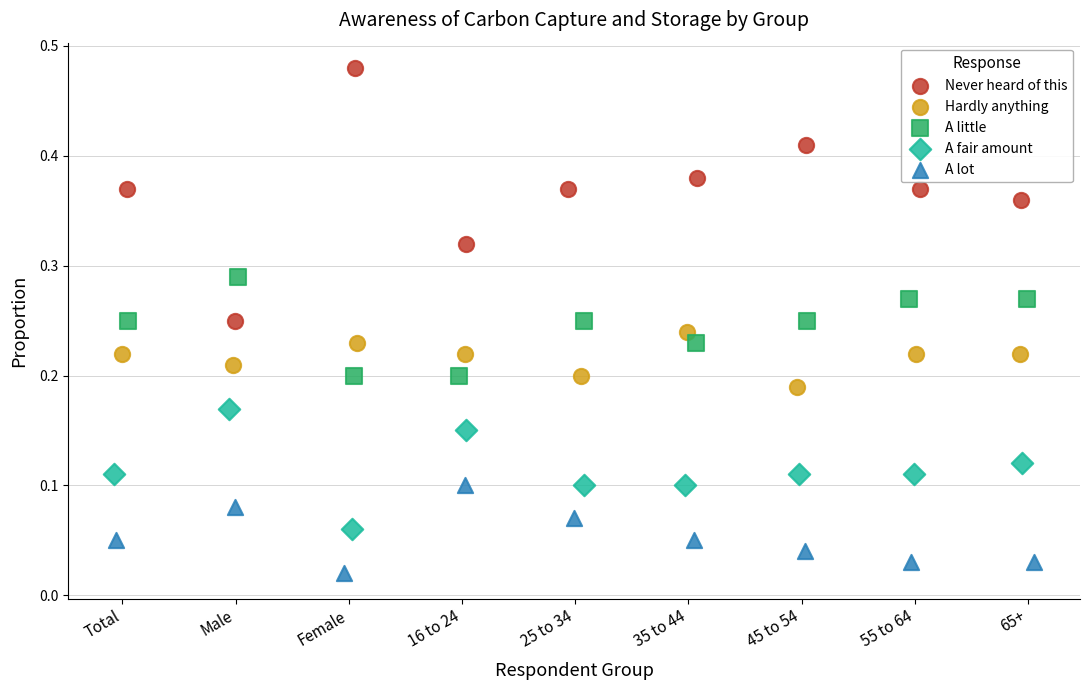

Which series reaches the minimum Y coordinate?

A lot